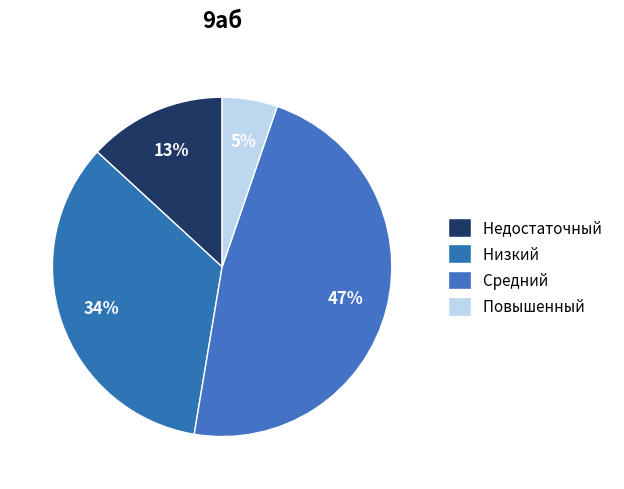

Count the number of slices in the pie.

4